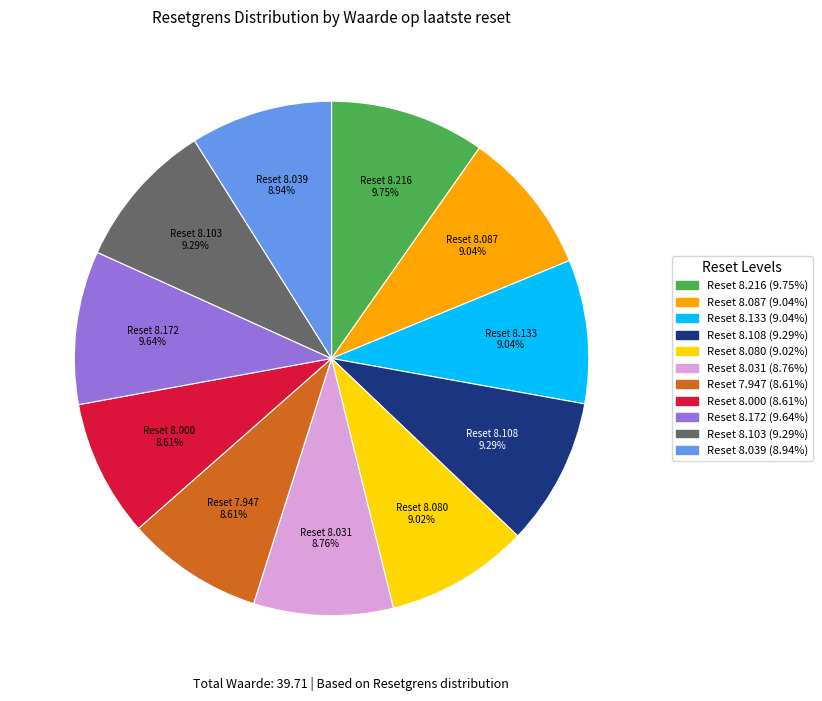

Is there a majority slice in this chart?

No